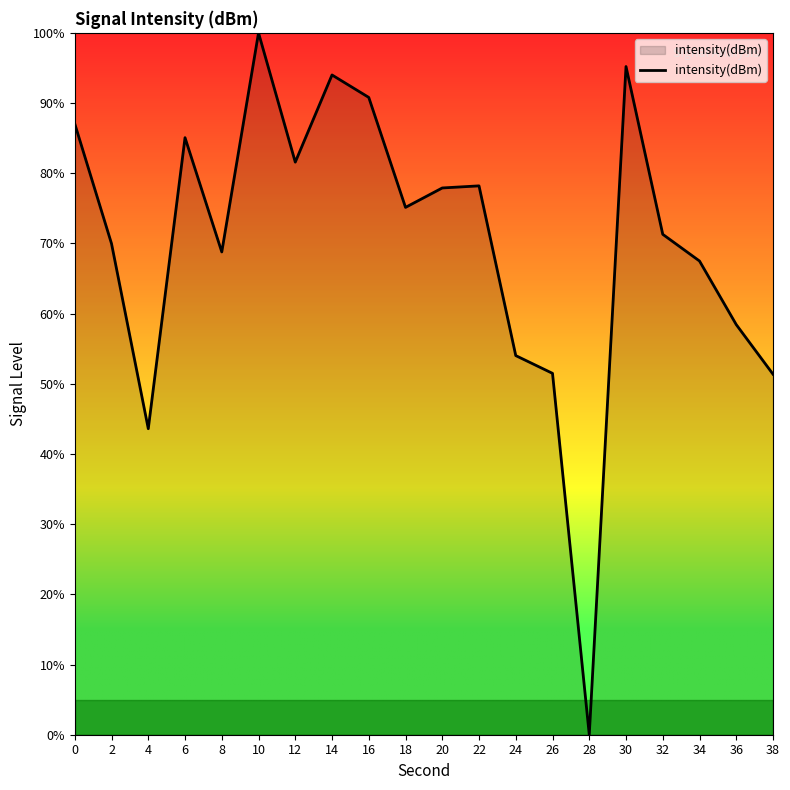

The value at 20 is 22.3. True or false?

False